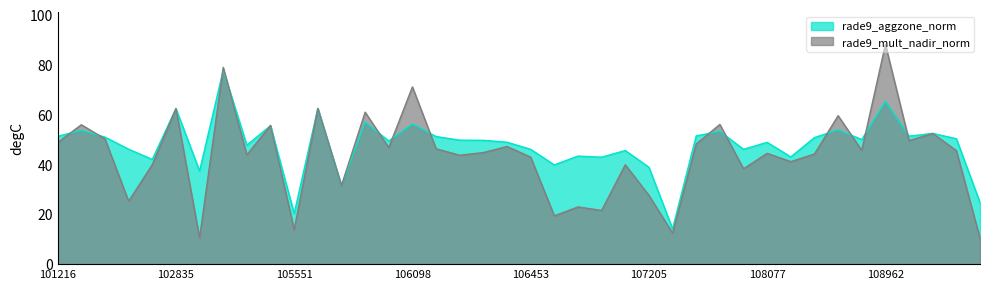

Between 107910 and 103201, which is larger?

107910